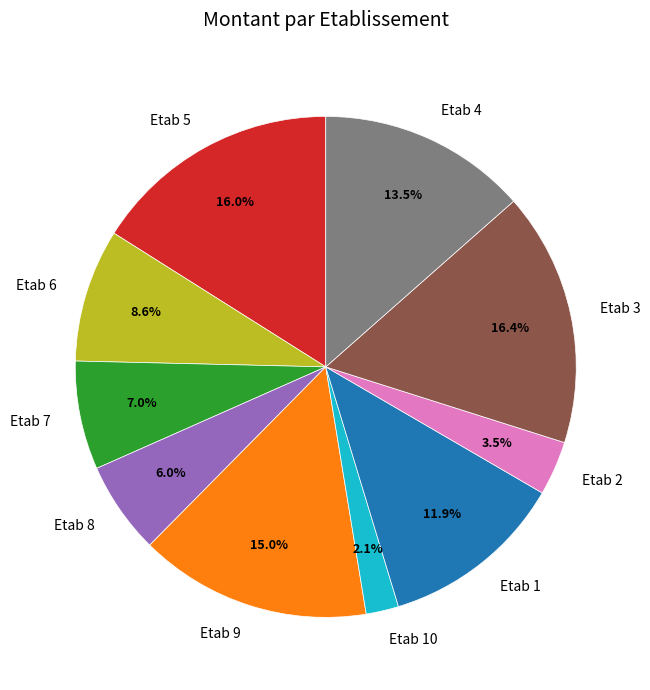

Does Etab 9 account for over 50% of the chart?

No